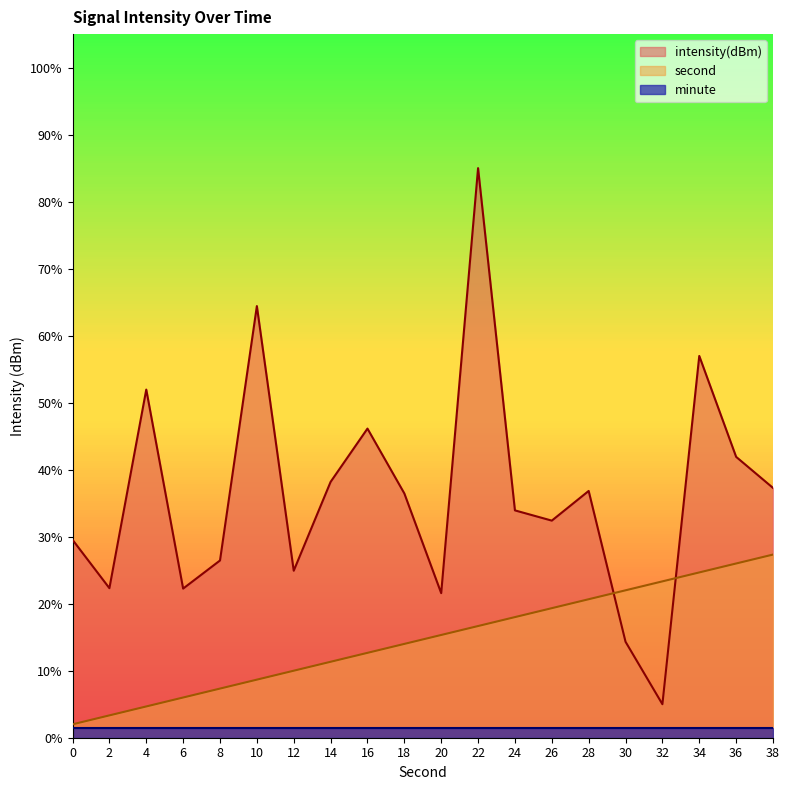

Where is the first local minimum for intensity(dBm)?

2